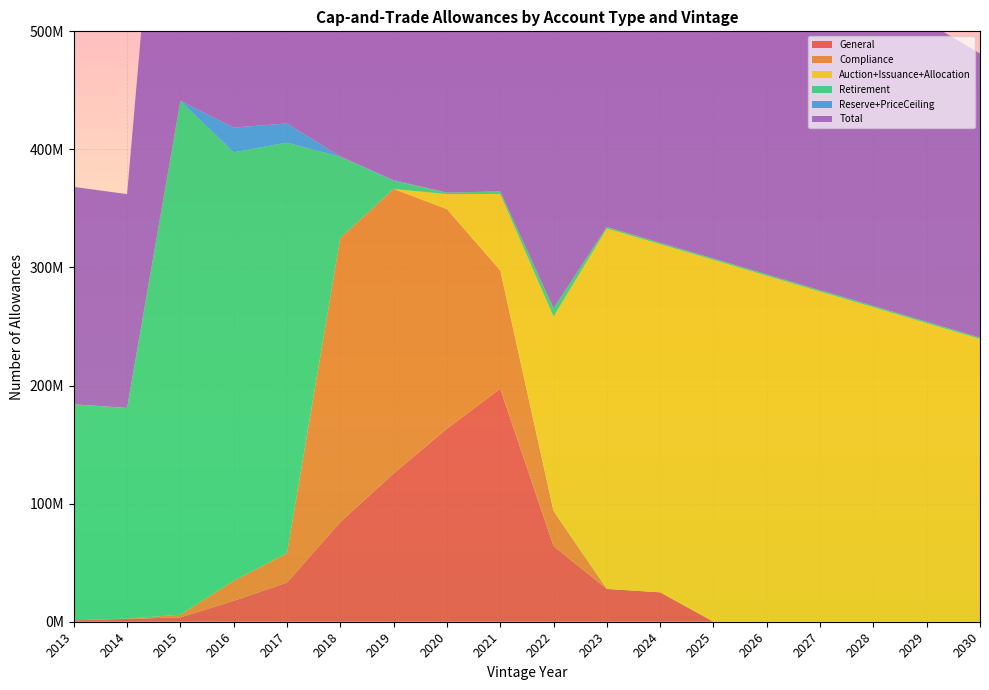

Reading right to left, extract all data points from this chart.

General: 0	0	0	0	0	0	24918750	27779750	64020212	197401440	163505033	125604877	84380816	33182974	17687764	3701215	2387867	1223825
Compliance: 0	0	0	0	0	0	0	0	29791694	100092573	185902622	240845125	240565318	24890314	17011210	2229288	221394	46960
Auction+Issuance+Allocation: 239467721	252848521	266338921	279619721	293010121	306490921	294862571	305318156	164583807	64778396	12736199	34053	20645	3997	0	0	0	0
Retirement: 1134079	1134079	1134079	1134079	1134079	1134079	1134079	1307894	6951057	2196014	1246598	6825897	68748384	347650583	362866294	435156134	178454614	182864369
Reserve+PriceCeiling: 0	0	0	0	0	0	0	0	0	0	0	693975	376682	16248243	20971641	79710	7125	0
Total: 240601800	253982600	267473000	280753800	294144200	307625000	320915400	334405800	347786600	364468423	364225952	374869677	394987595	422902111	419492909	441408000	181071000	184140000